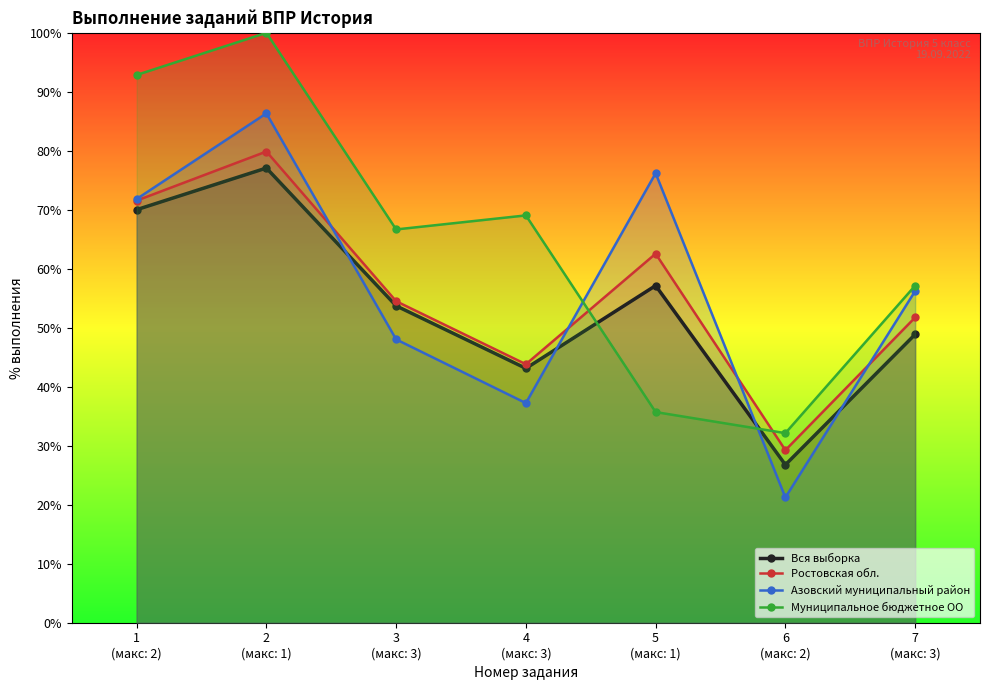

What is the value of the Азовский муниципальный район point at the 2nd from the left?

86.3